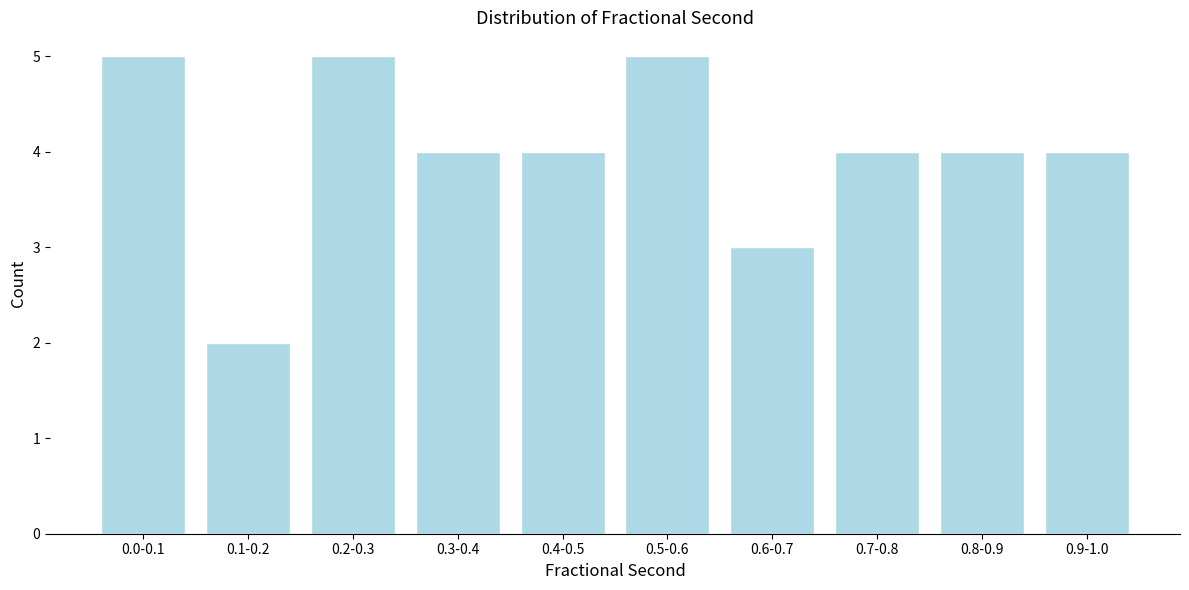

Reading left to right, list all the values displayed in this chart.

0.0-0.1=5	0.1-0.2=2	0.2-0.3=5	0.3-0.4=4	0.4-0.5=4	0.5-0.6=5	0.6-0.7=3	0.7-0.8=4	0.8-0.9=4	0.9-1.0=4